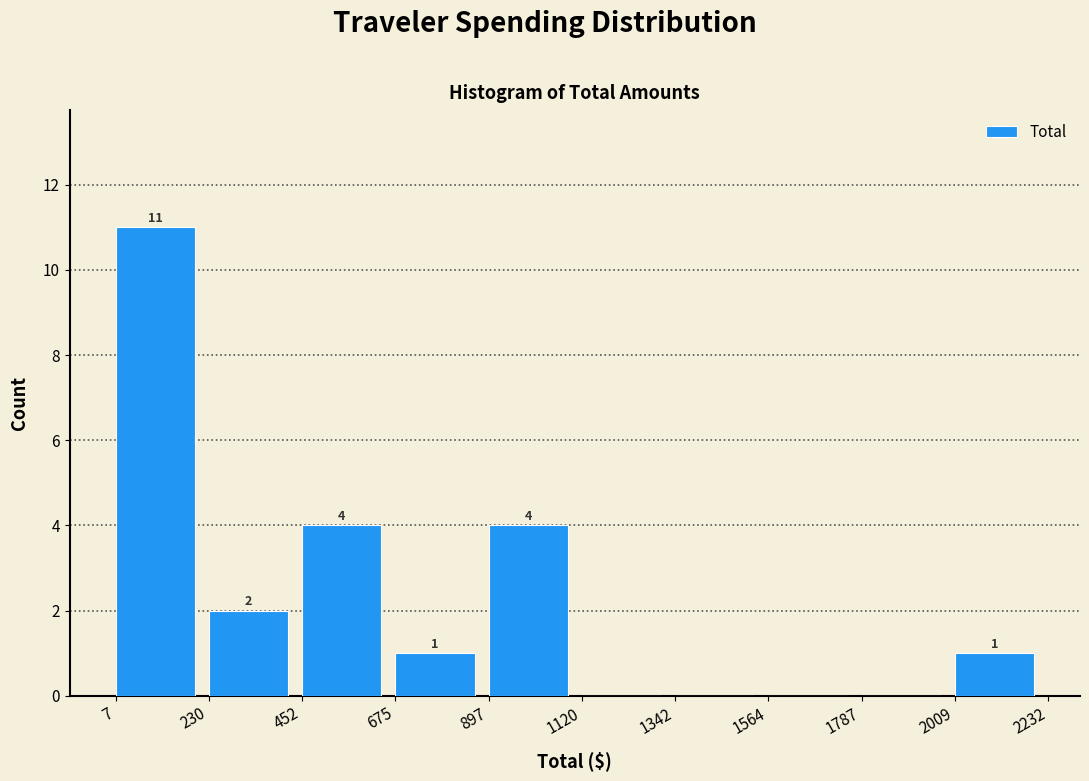

Over which range of the x-axis is the bar tallest?

7 to 230